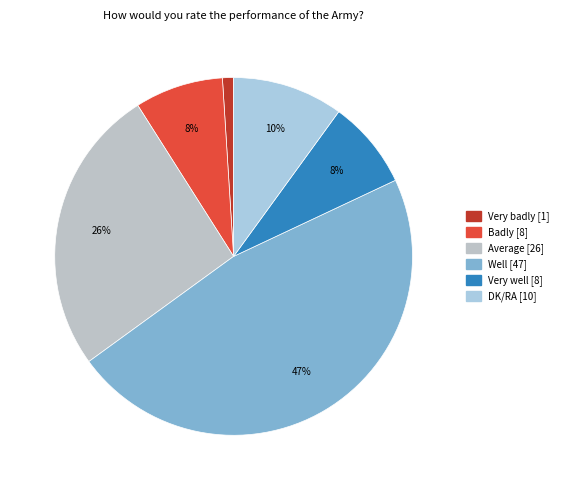

To the nearest percent, what is the average slice percentage?

17%